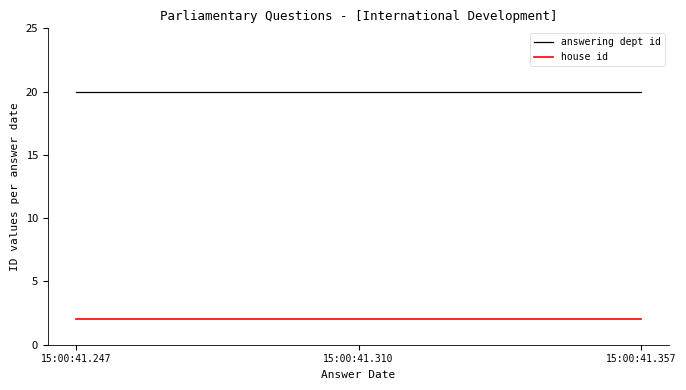

What is the maximum value for house id?

2